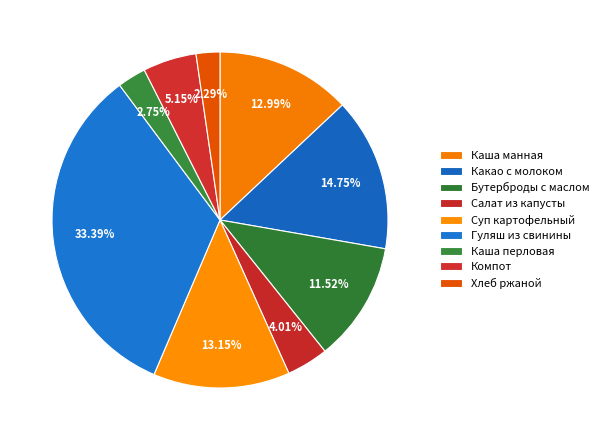

Does Бутерброды с маслом represent more than half of the total?

No